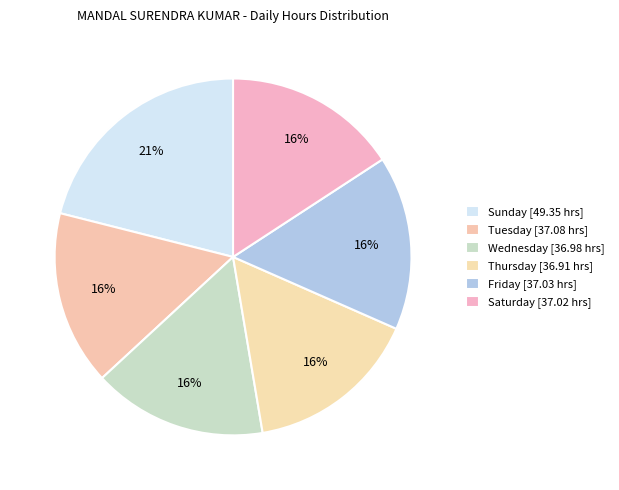

How many slices are in this pie chart?

6